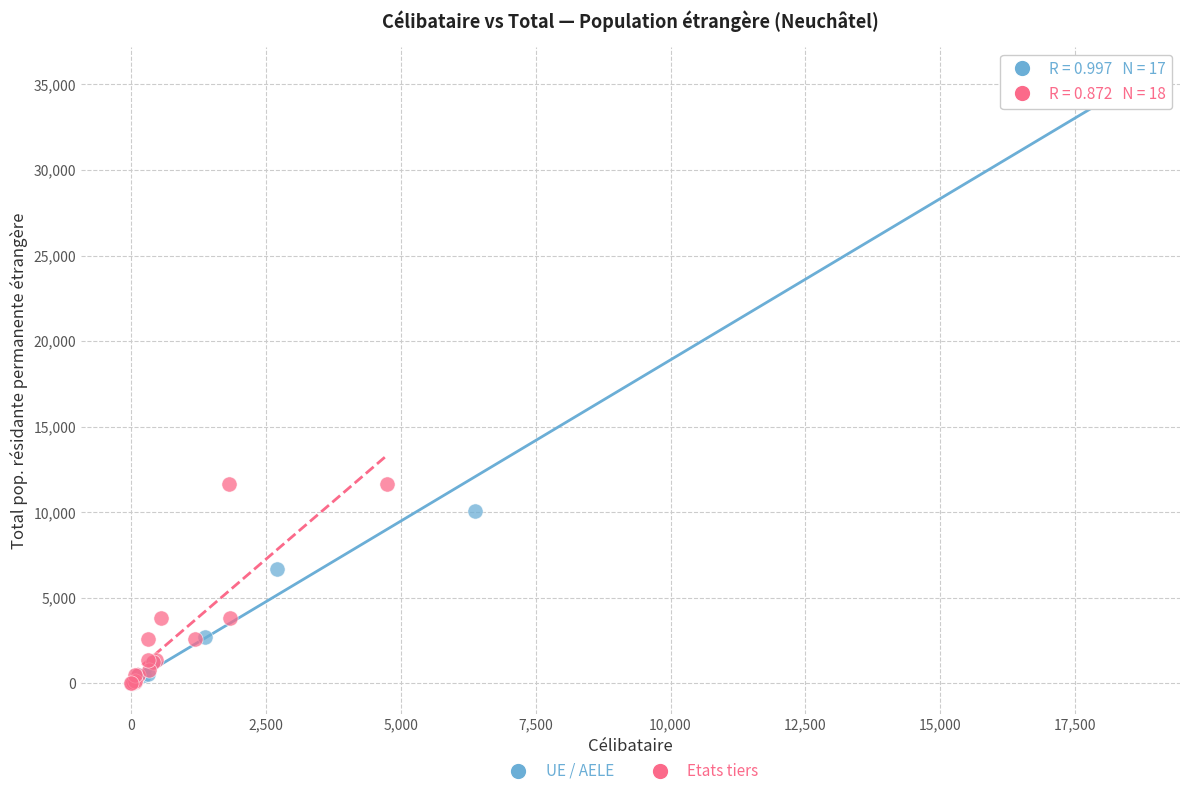

Which series reaches the maximum Y coordinate?

UE / AELE